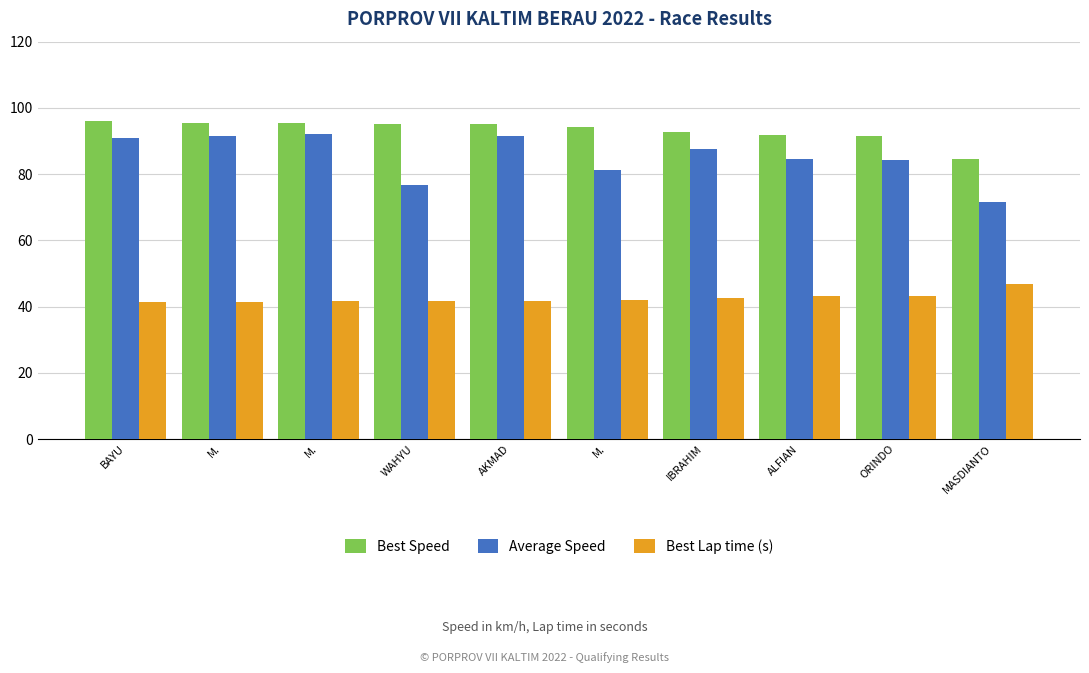

What is the value of the Best Lap time (s) bar at the 9th from the left?

43.2